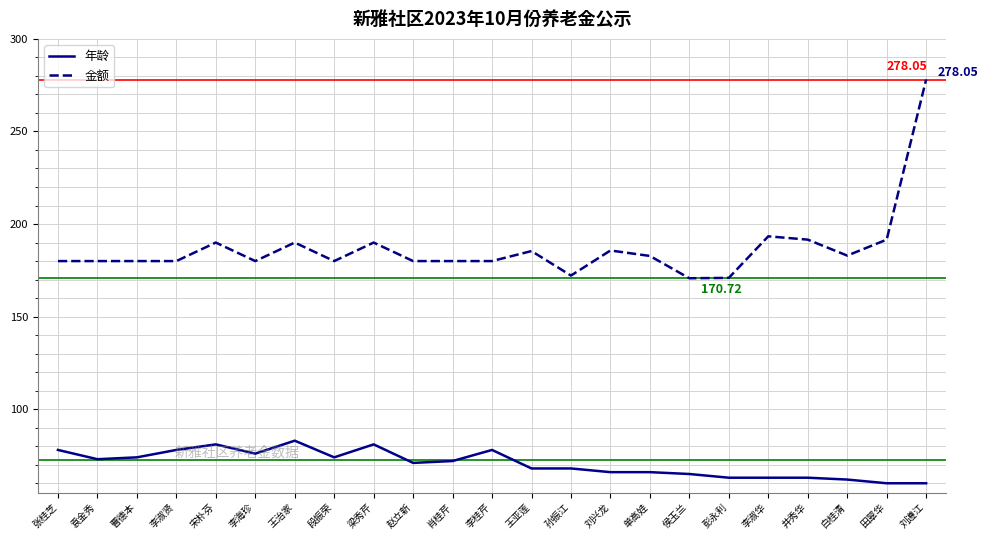

What is the difference between the 金额 values at 赵立新 and 李淑华?

13.4